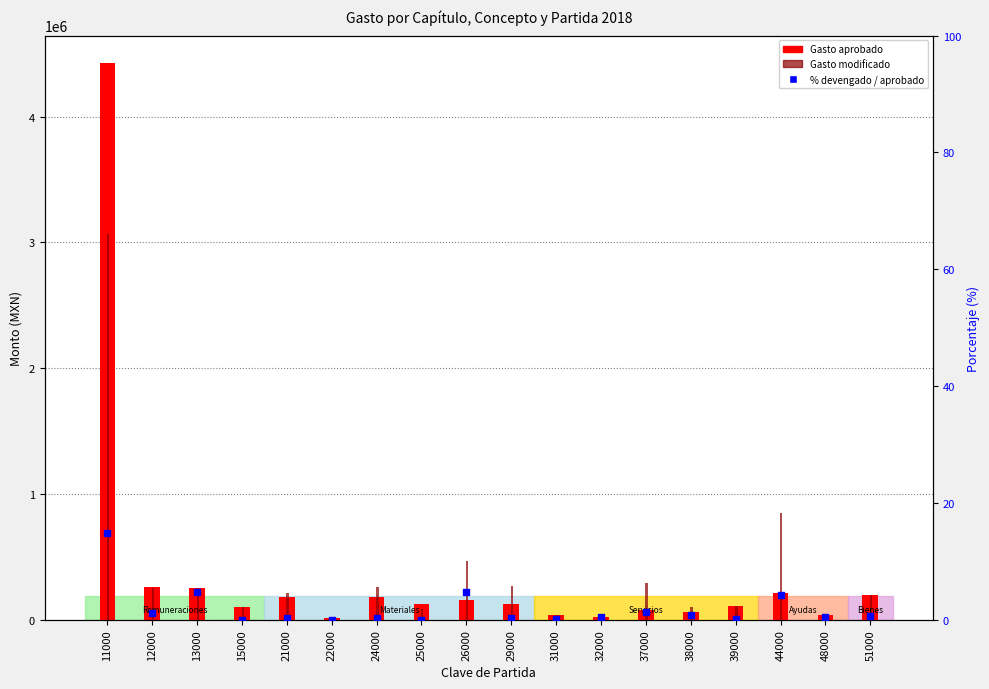

Is the value of Gasto modificado at 26000 greater than the value of Gasto aprobado at 26000?

Yes